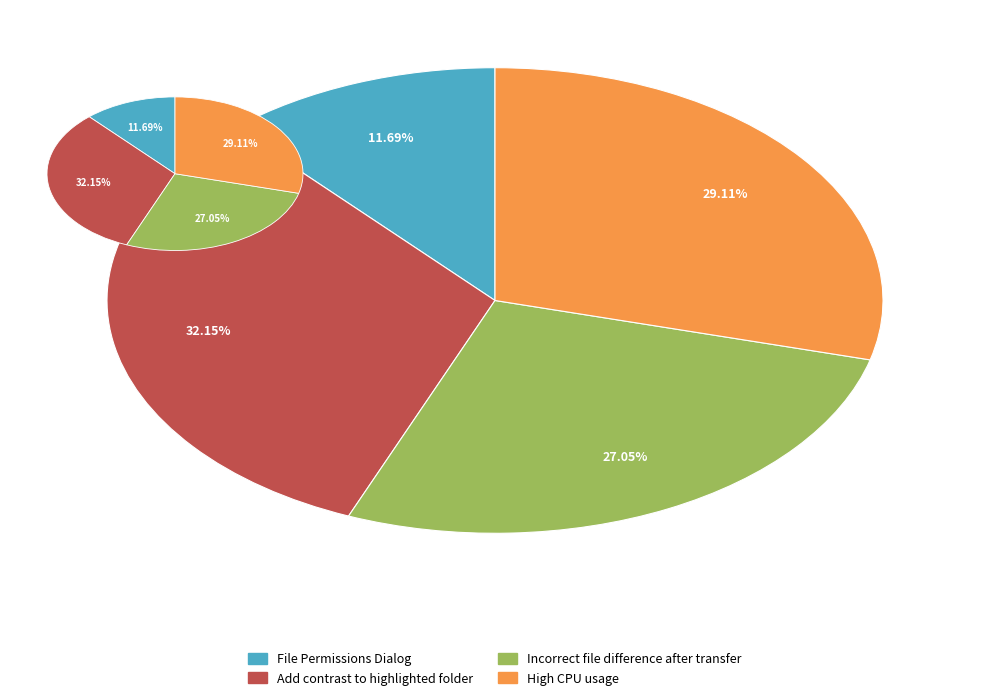

Which slice is the smallest?

File Permissions Dialog